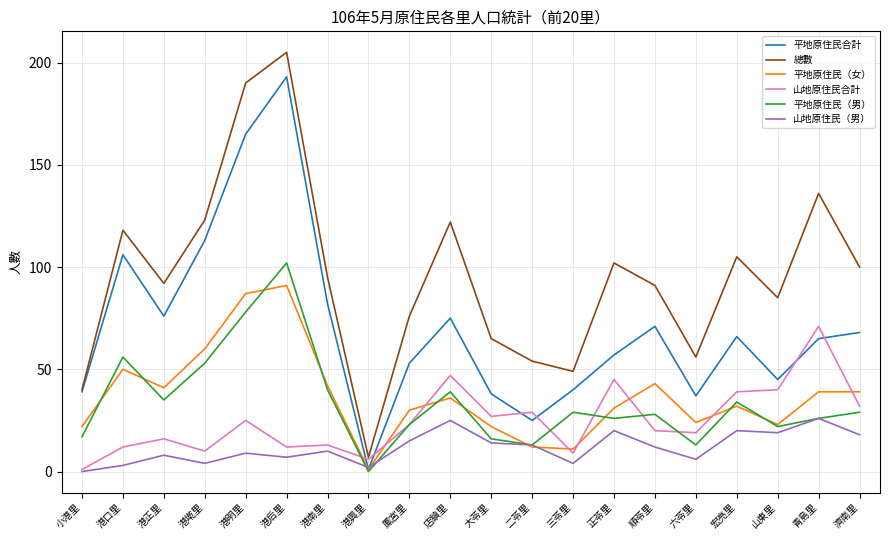

Does the chart have visible grid lines?

Yes